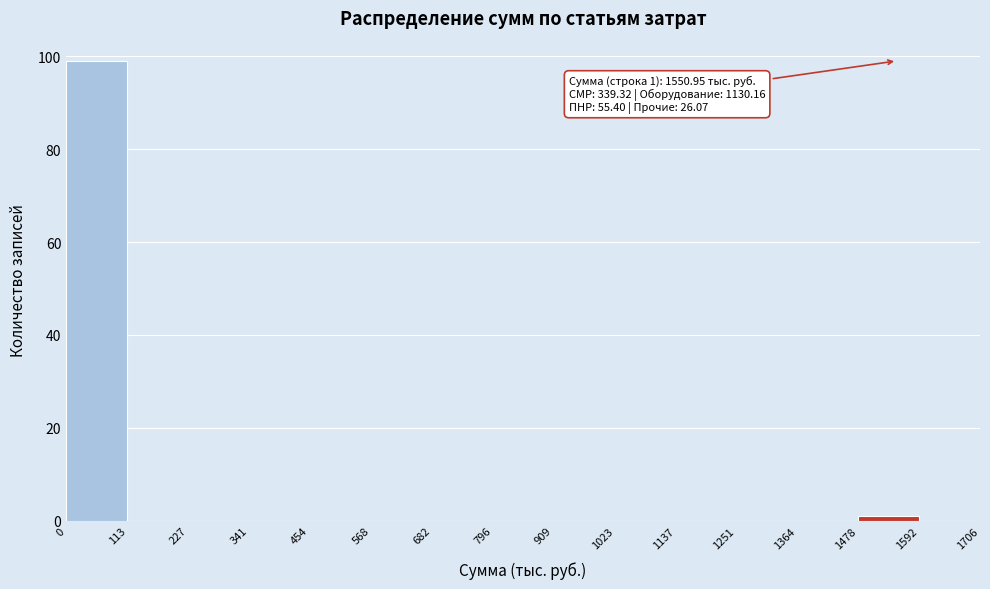

Over which range of the x-axis is the bar tallest?

0 to 113